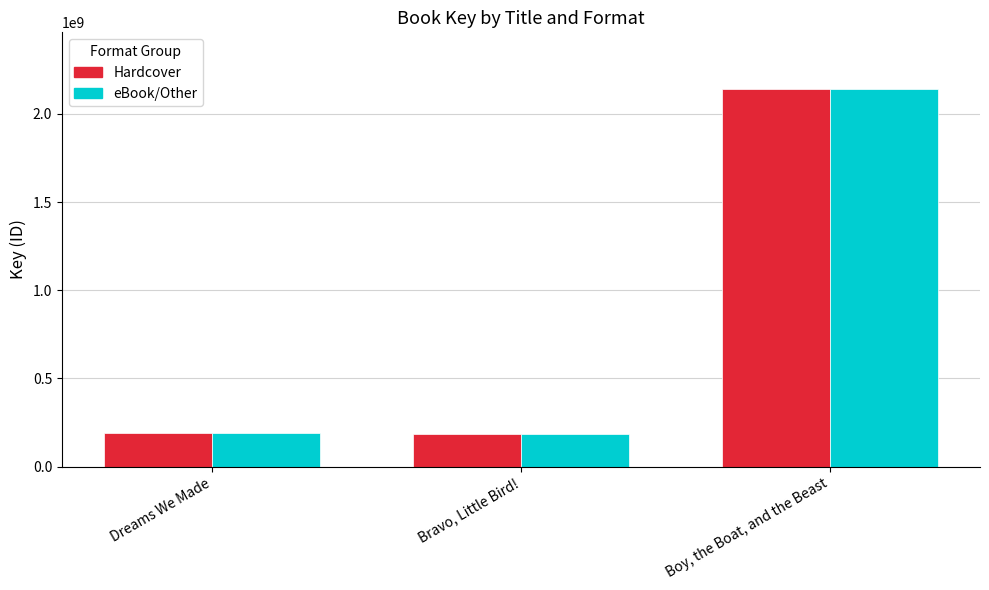

At which label does eBook/Other reach its peak?

Boy, the Boat, and the Beast